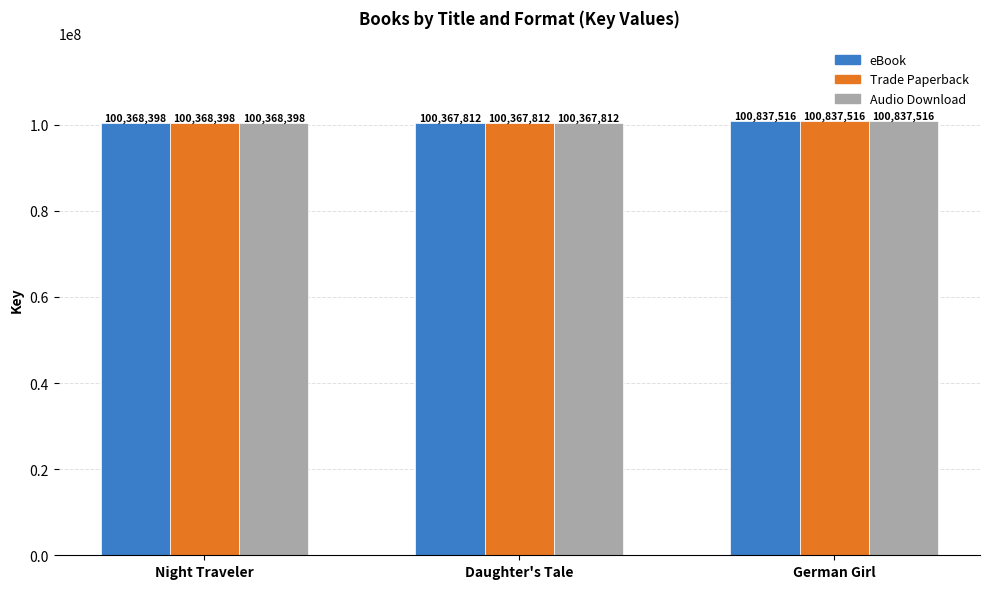

What are all the series names shown in the legend?

eBook, Trade Paperback, Audio Download